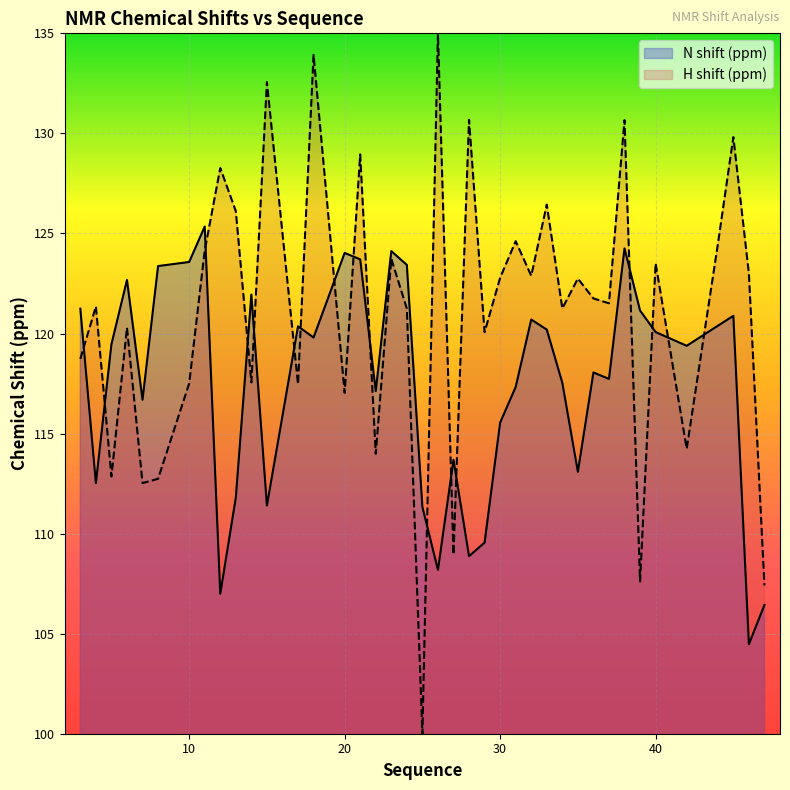

What is the difference between the second highest and minimum values in the Y_shift series?

19.8